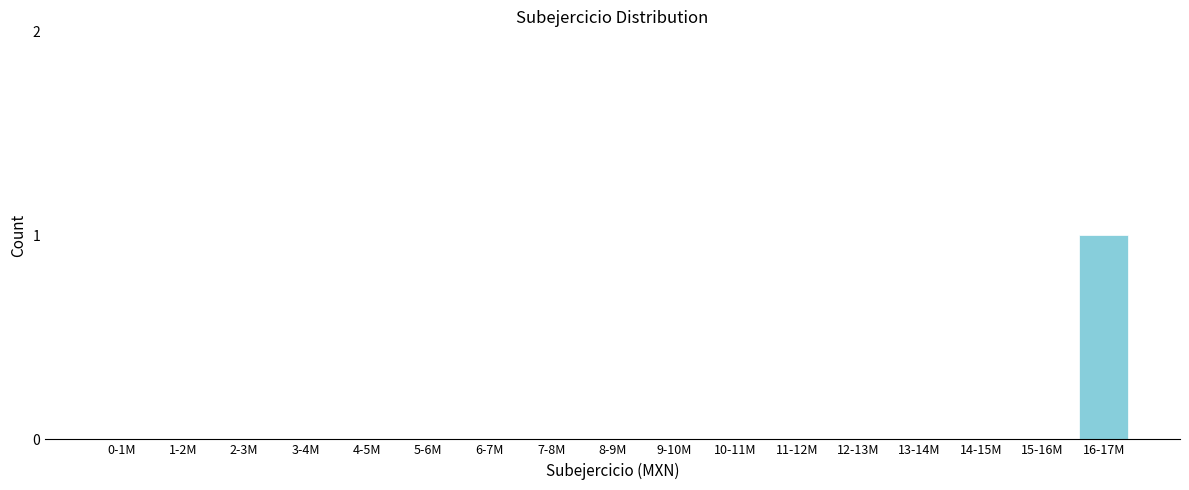

Reading right to left, extract all data points from this chart.

16-17M=1	15-16M=0	14-15M=0	13-14M=0	12-13M=0	11-12M=0	10-11M=0	9-10M=0	8-9M=0	7-8M=0	6-7M=0	5-6M=0	4-5M=0	3-4M=0	2-3M=0	1-2M=0	0-1M=0